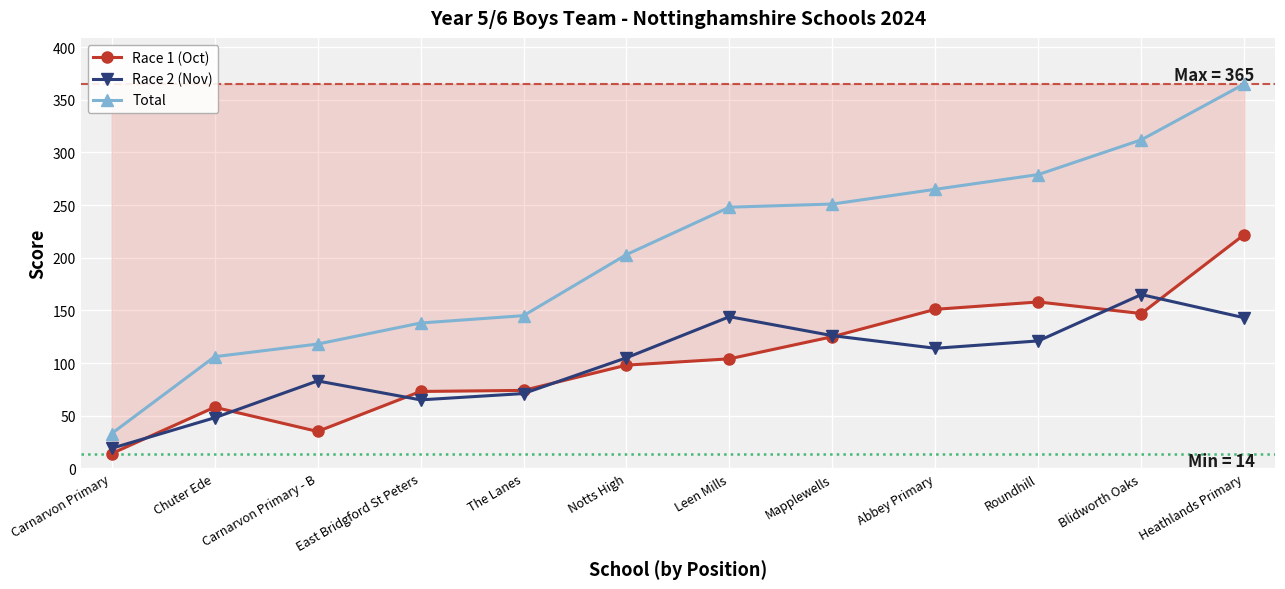

The Race 1 (Oct) series shows 98 at Notts High. True or false?

True